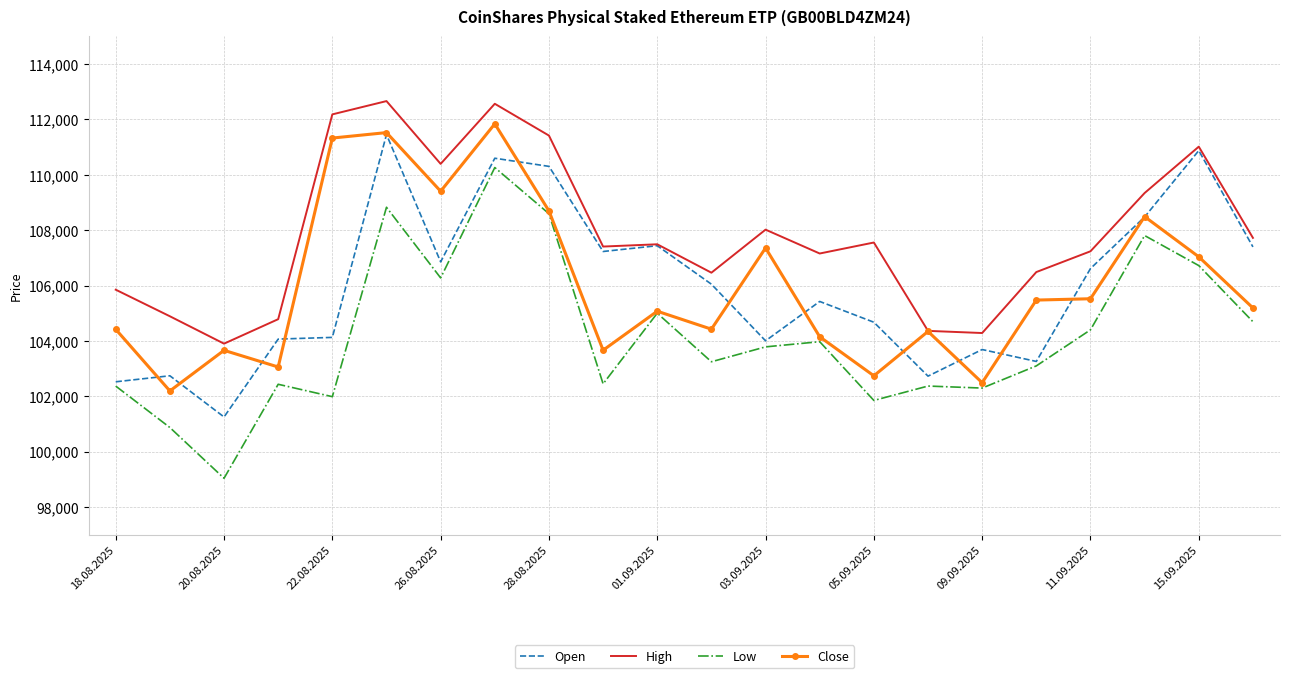

True or false: Open and Close cross at least once.

True